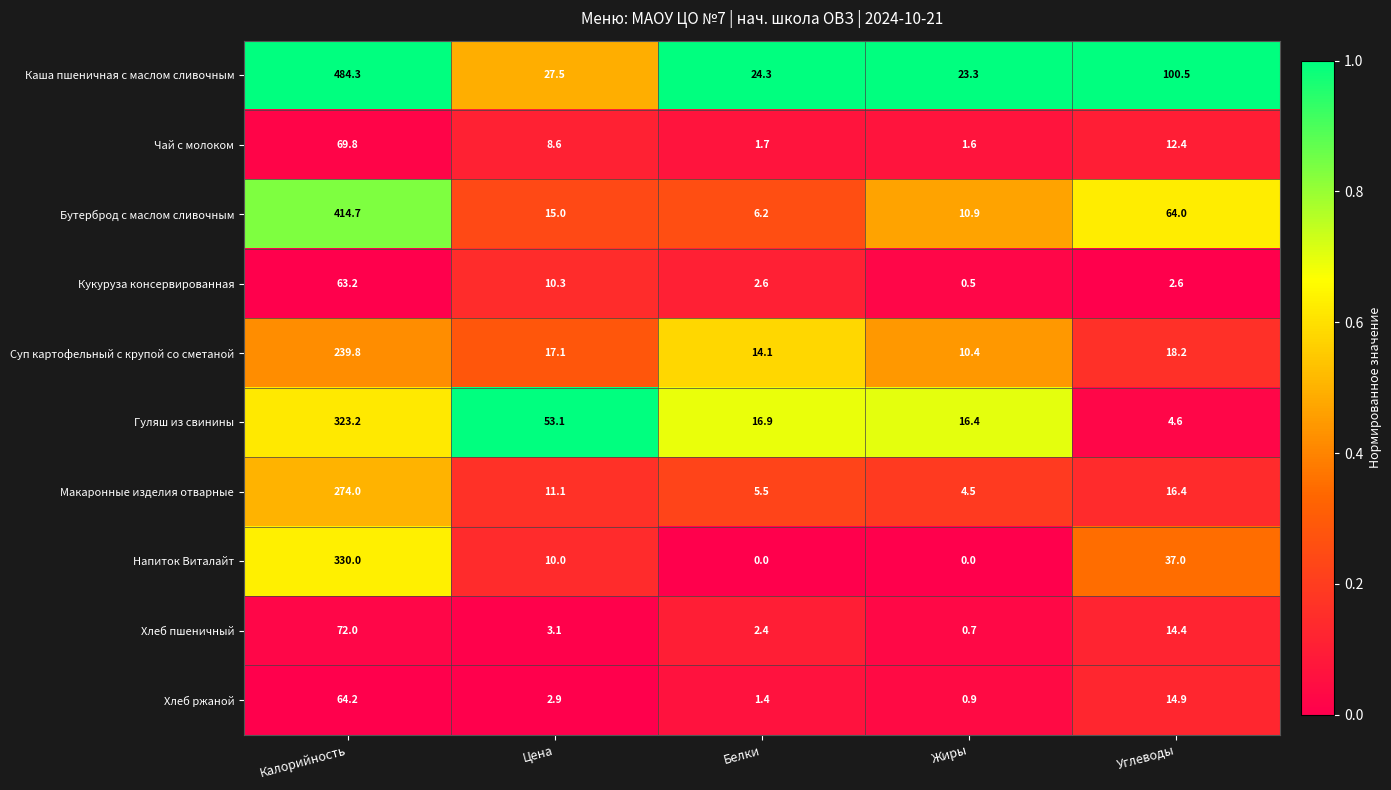

At which label does Хлеб ржаной first exceed 2?

Калорийность